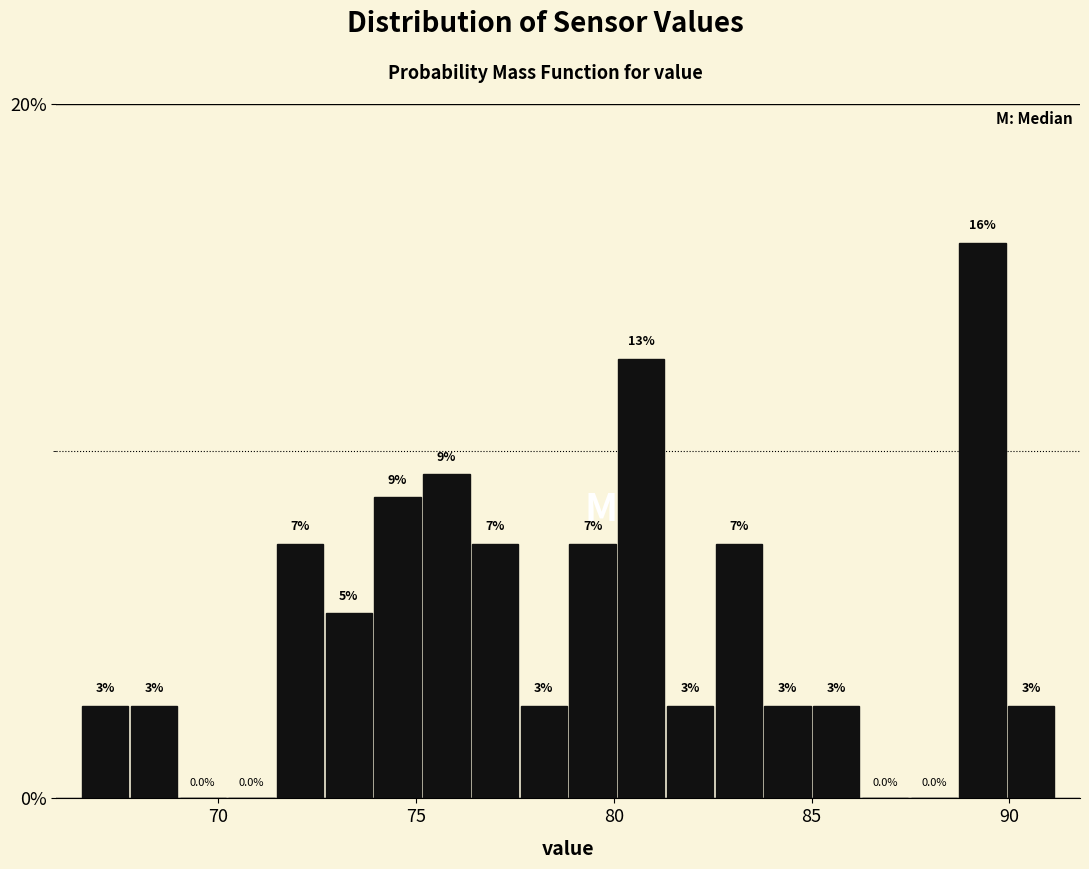

Around what value on the x-axis is the tallest bar? Give the approximate position of its centre, as read against the axis.

89.5